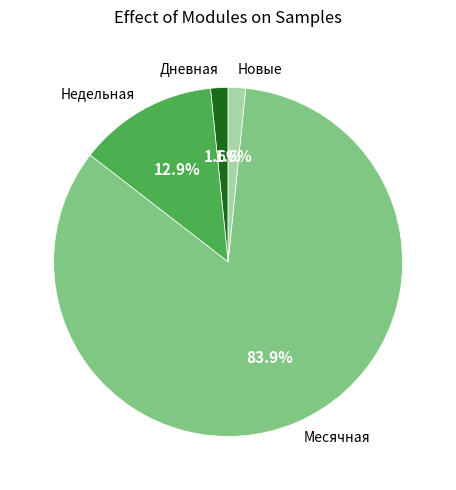

What is the ratio of the value at Новые to the value at Дневная?

1.0